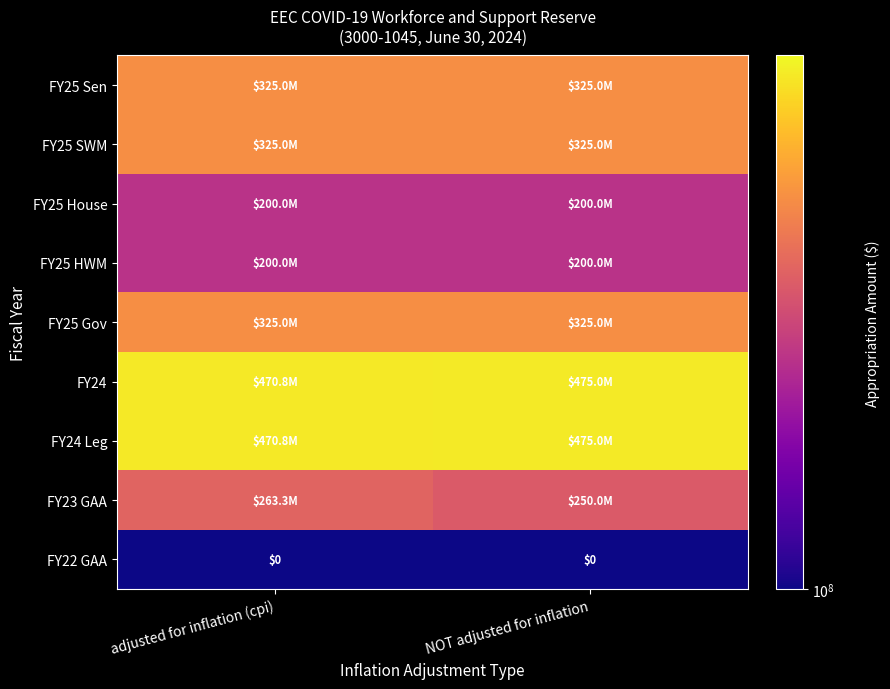

What is the total value across all series at adjusted for inflation (cpi)?

2579972721.1